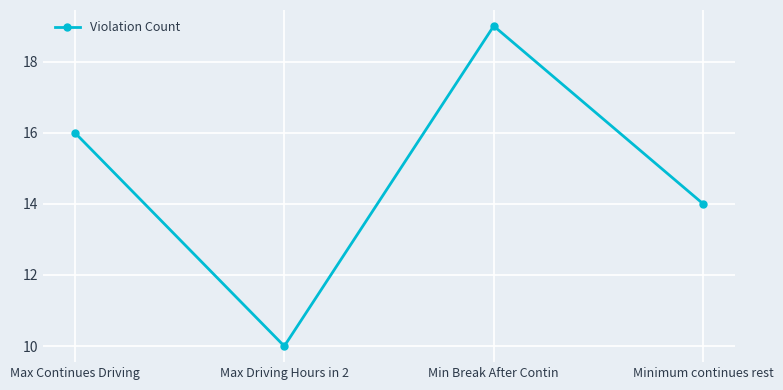

What is the label of the 4th point from the left?

Minimum continues rest